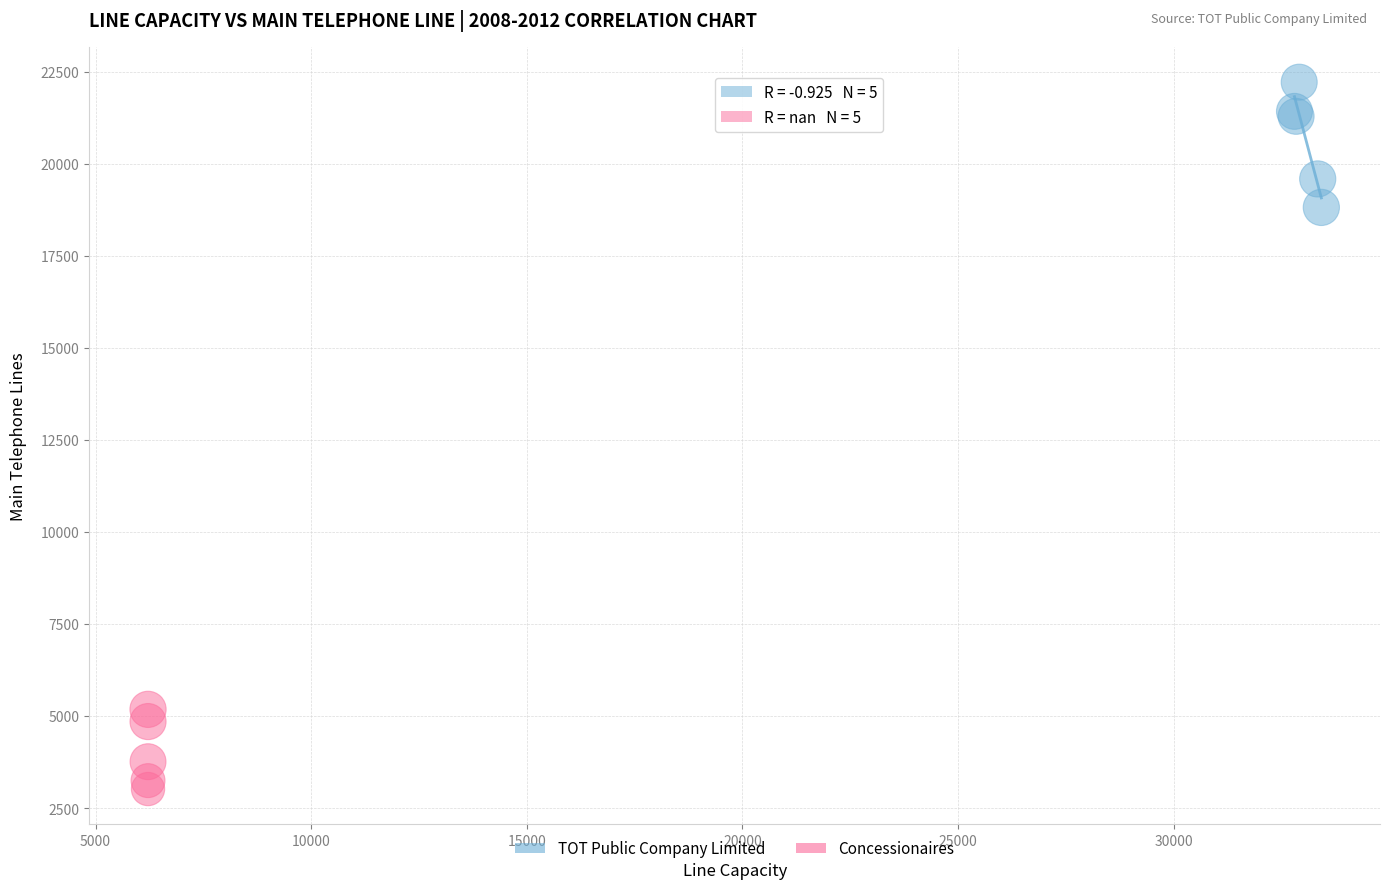

Which series contains the highest Y value?

TOT Public Company Limited